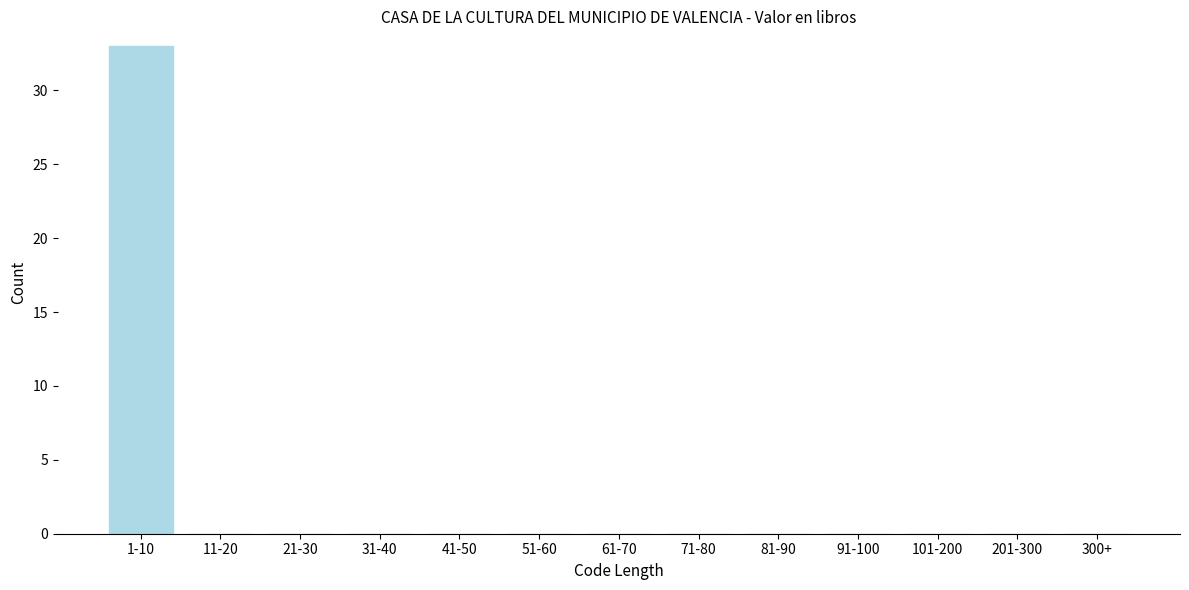

Reading left to right, list all the values displayed in this chart.

1-10=33	11-20=0	21-30=0	31-40=0	41-50=0	51-60=0	61-70=0	71-80=0	81-90=0	91-100=0	101-200=0	201-300=0	300+=0